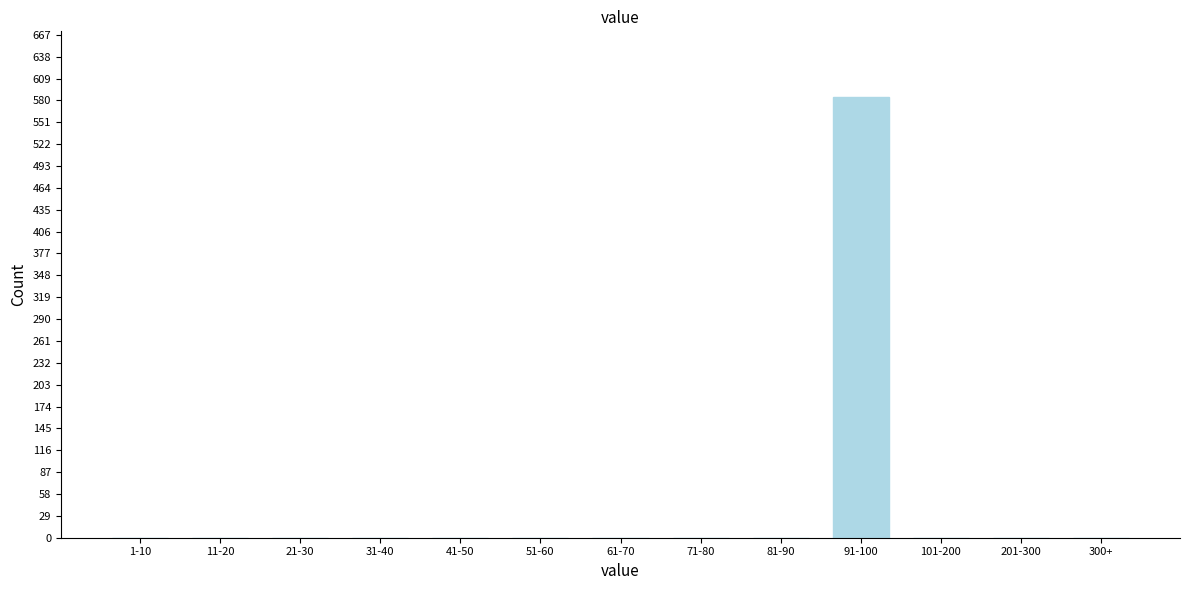

Reading right to left, list all the values displayed in this chart.

300+=0	201-300=0	101-200=0	91-100=584	81-90=0	71-80=0	61-70=0	51-60=0	41-50=0	31-40=0	21-30=0	11-20=0	1-10=0